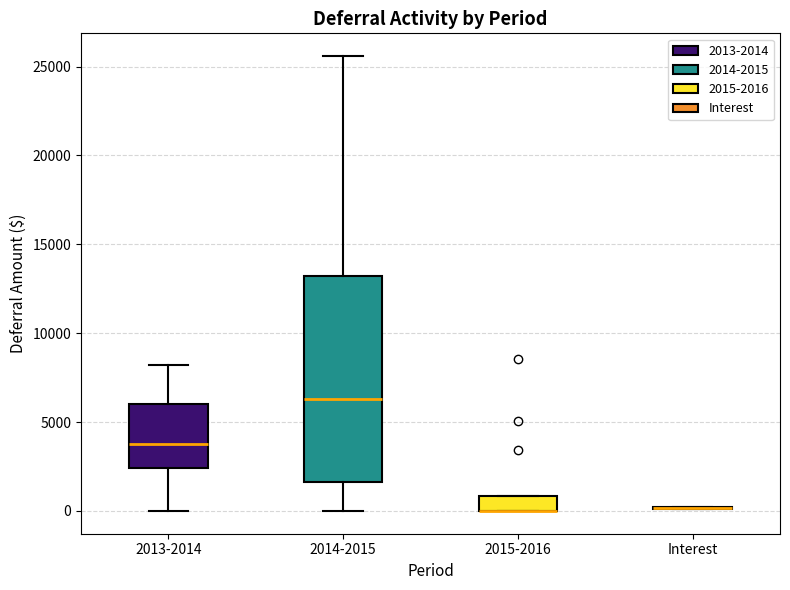

Where does the lower whisker of the box for 2014-2015 end on the y-axis? The values are not printed on the chart, so give them approximately, as read against the axis.

0